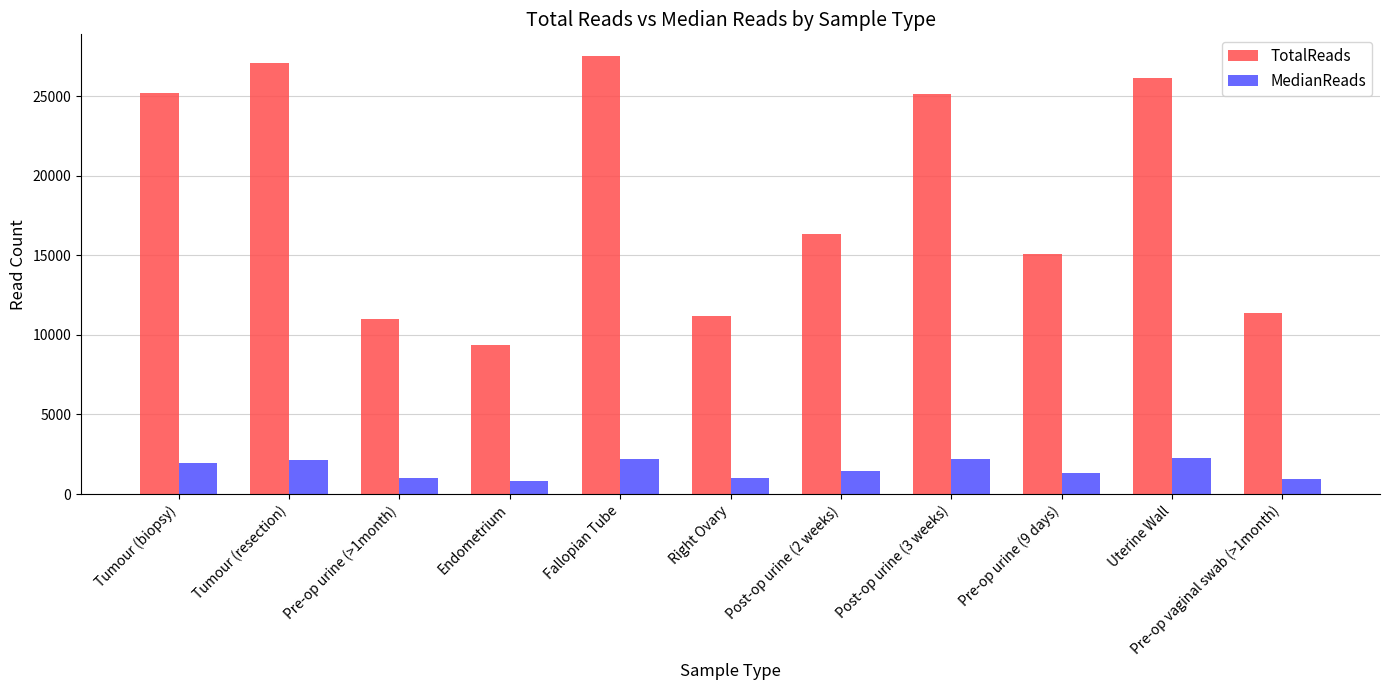

At which label does TotalReads first exceed 16328?

Tumour (biopsy)